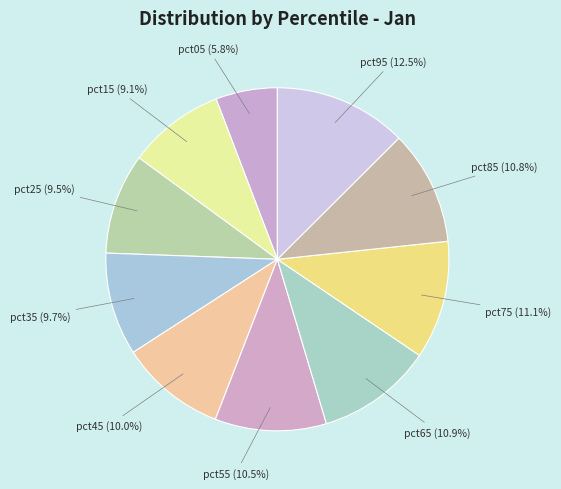

To the nearest percent, what is the combined percentage of pct15 and pct35?

19%